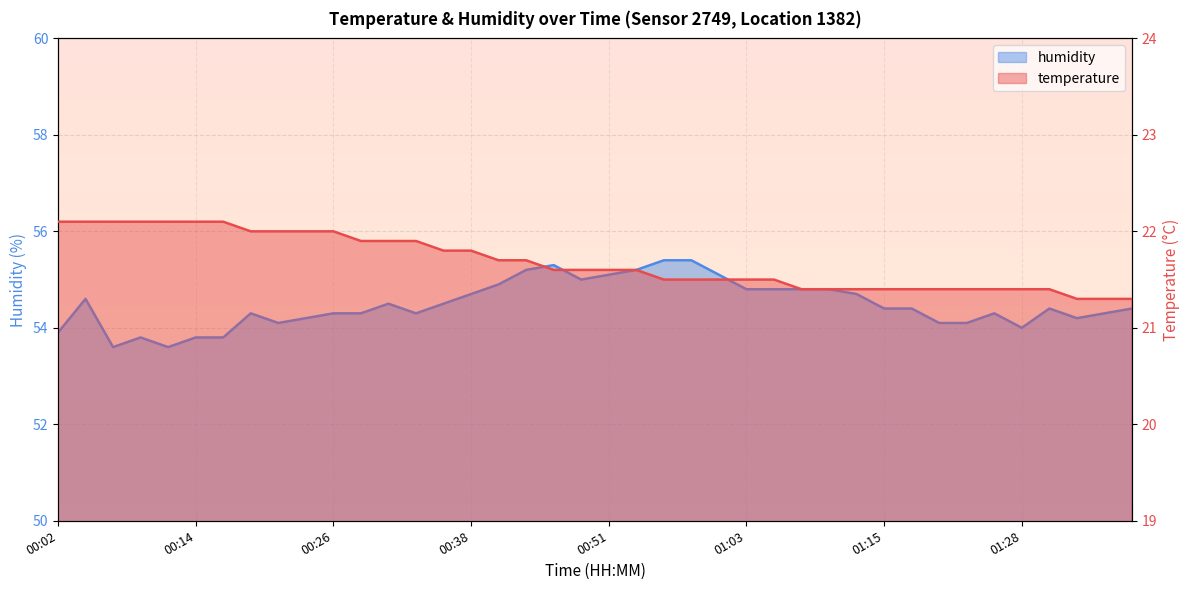

What is the label of the 3rd point from the left?

00:06